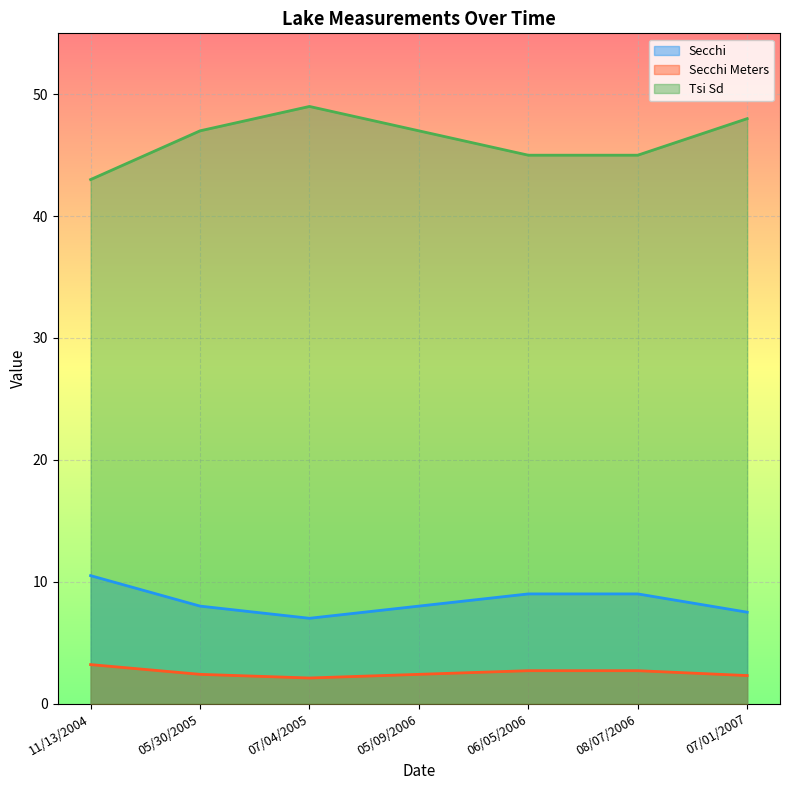

True or false: Tsi Sd has more than 2 interior local peaks.

False